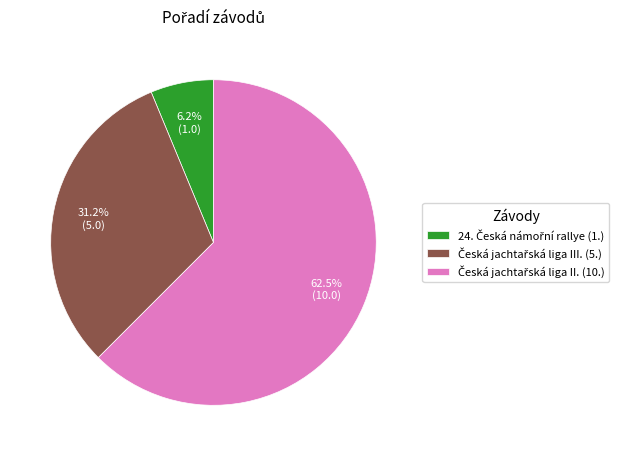

Is there any slice that represents more than half of the pie?

Yes